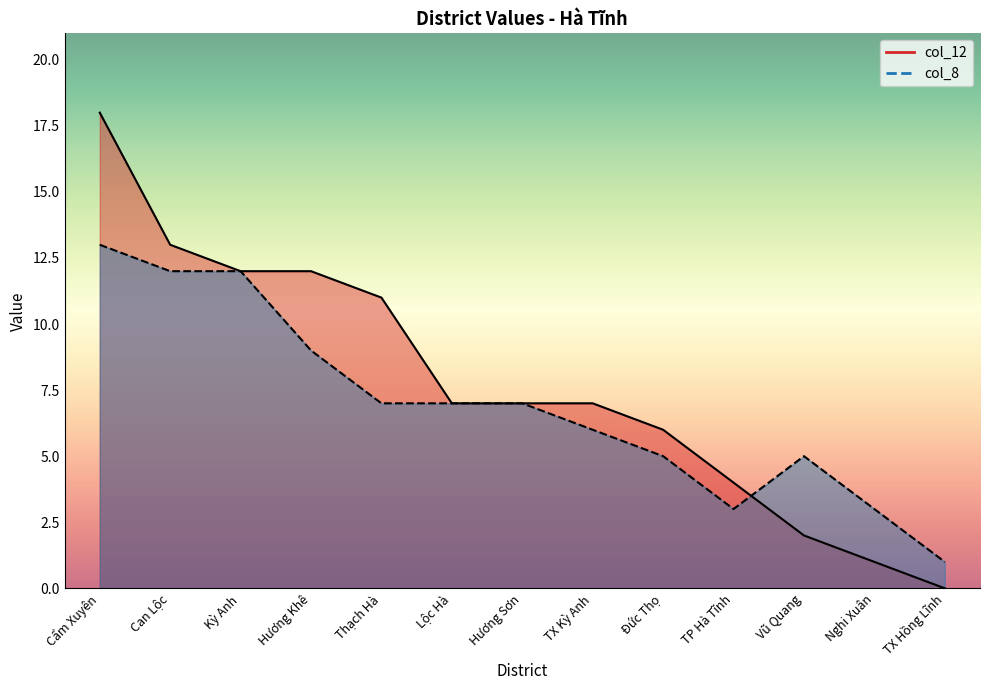

Rank the series by their maximum value, from lowest to highest.

col_8, col_12